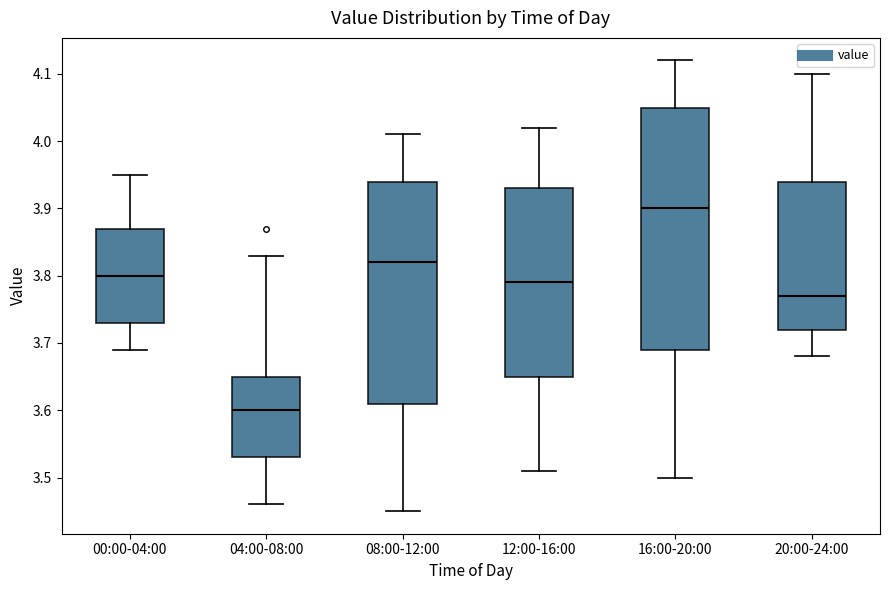

Which box is the tallest, from its lower edge to its upper edge?

16:00-20:00